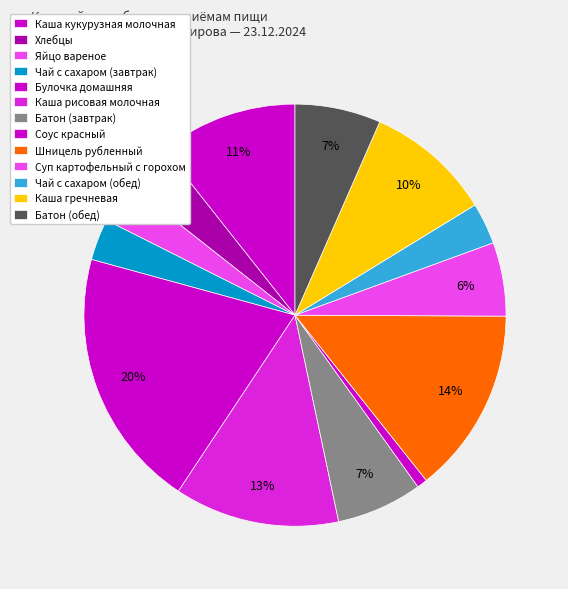

Is it true that Чай с сахаром (завтрак) is 3% of the pie?

True